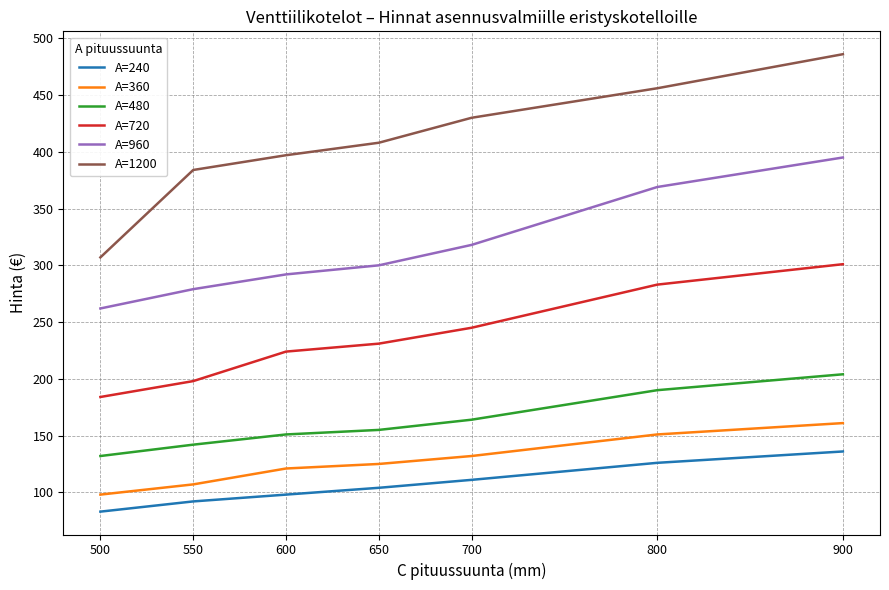

True or false: A=360 has a value of 151 at 800.

True